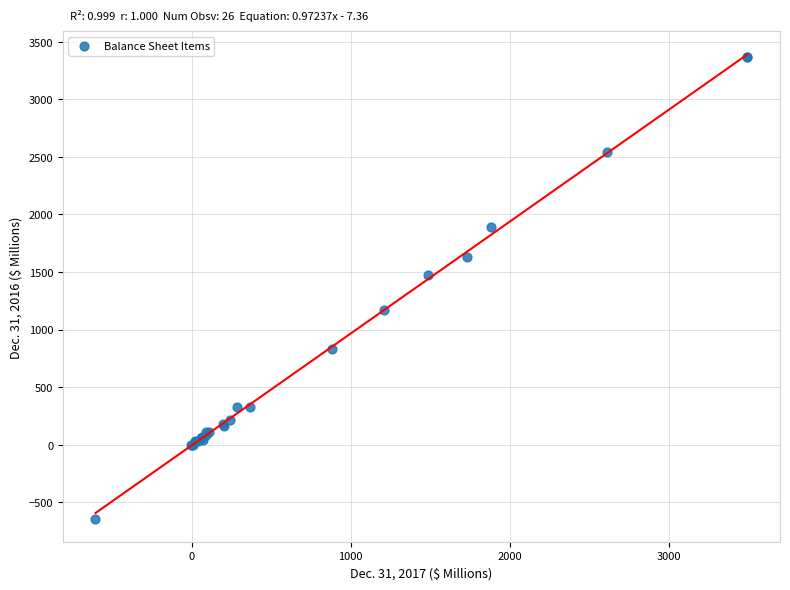

What Y value in the scatter plot is closest to 1364?

1470.3